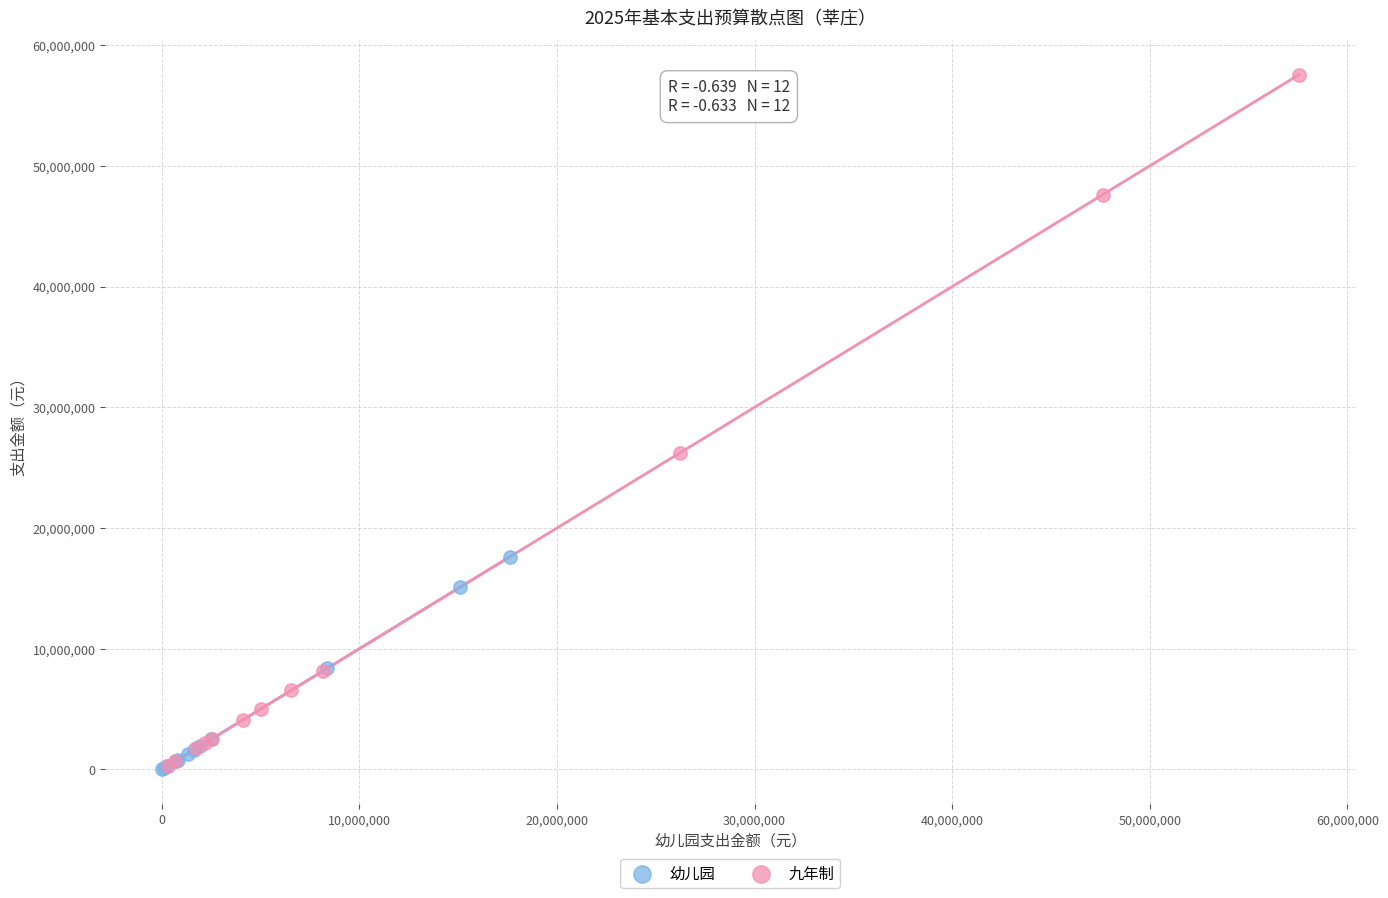

Which series has the widest spread of Y values?

九年制